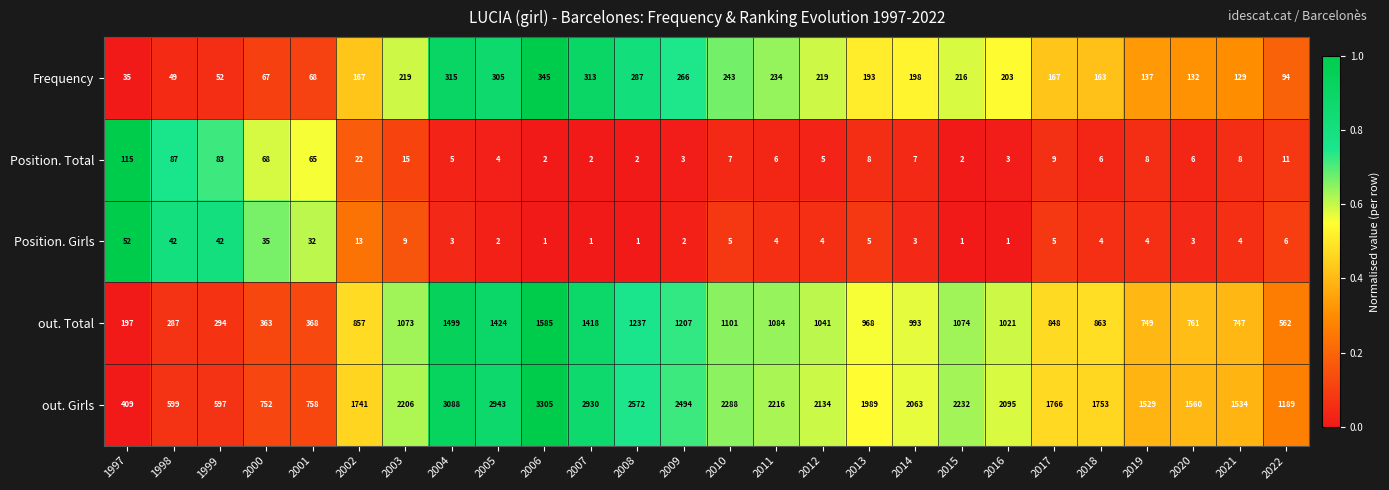

Between 2015 and 2018, which series saw the biggest shift?

out. Girls